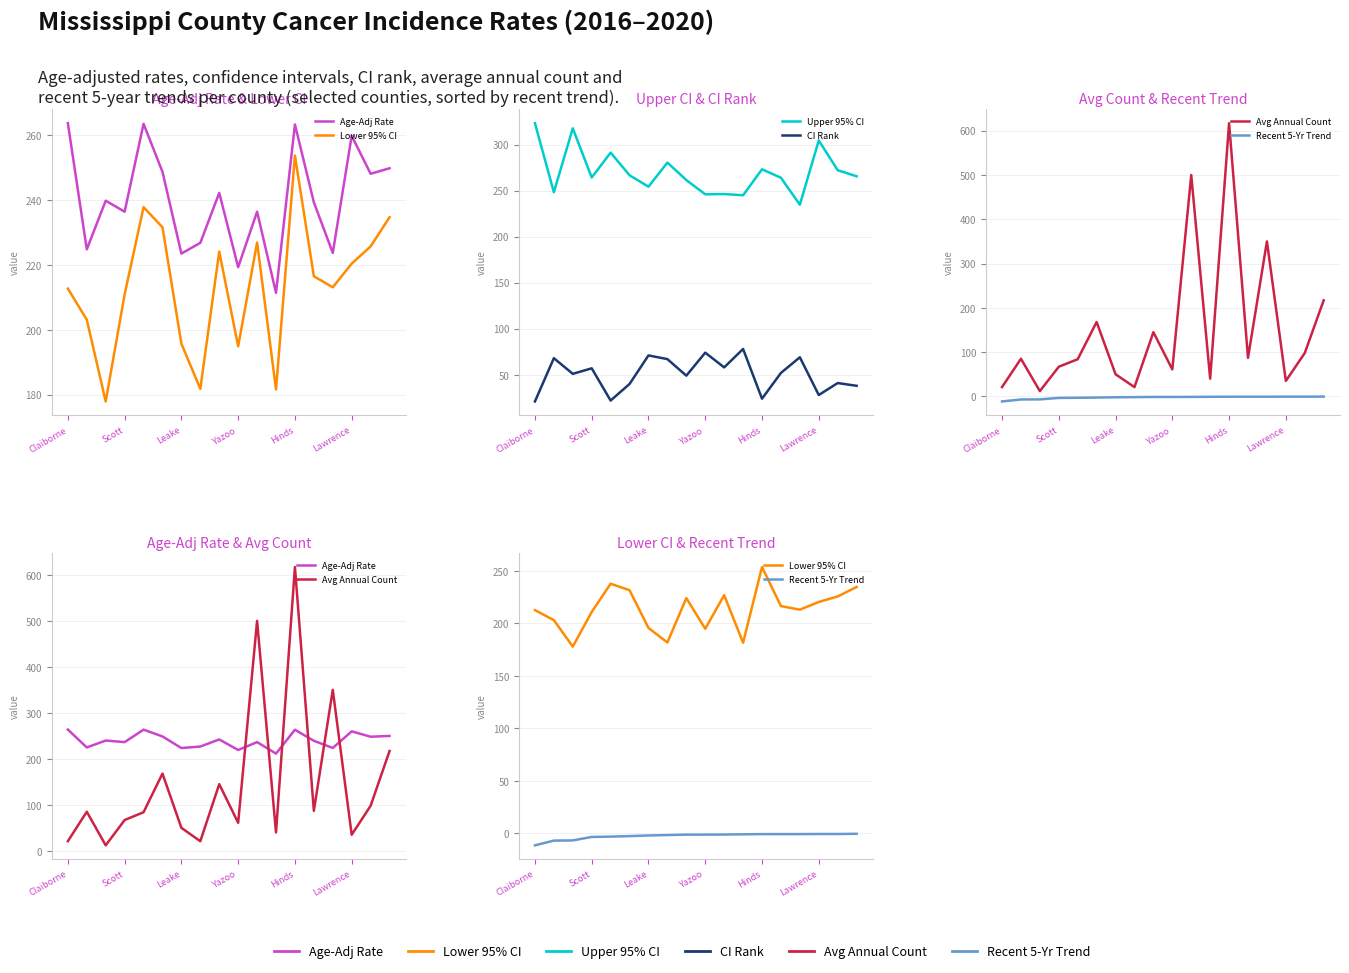

True or false: CI Rank and Upper 95% CI cross at least once.

False